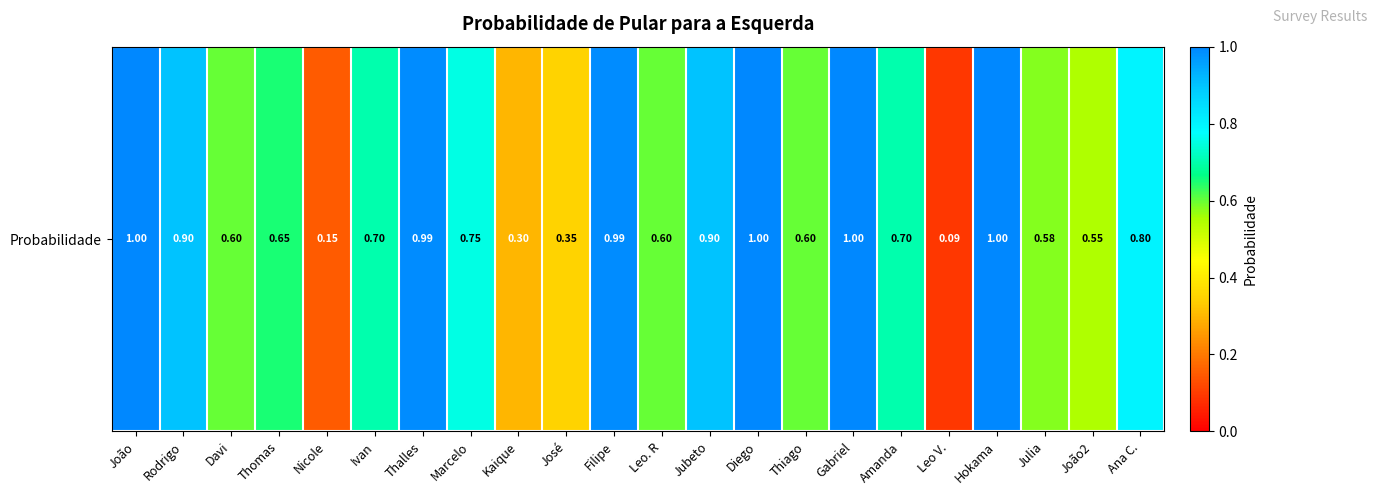

What is the sum of the values at Thiago and Julia?

1.2